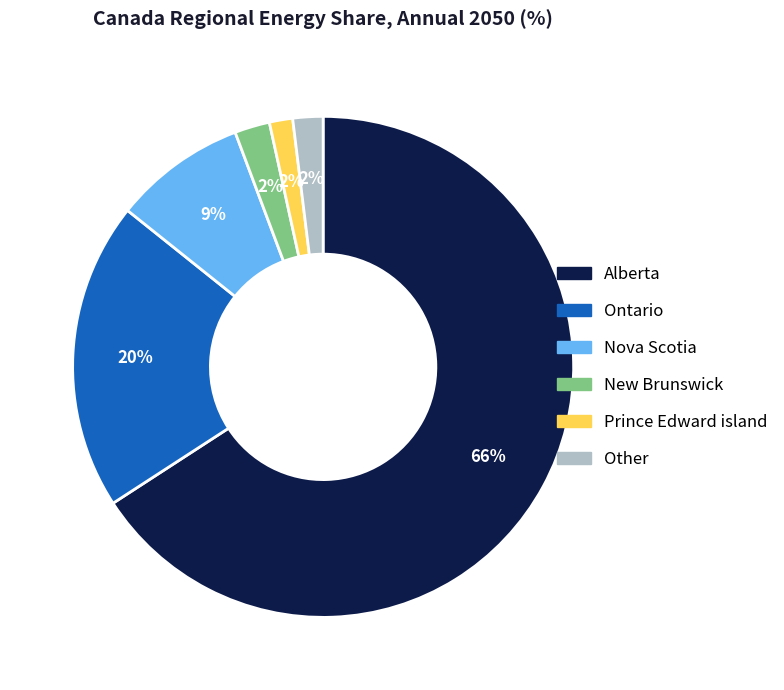

To the nearest percent, what is the average slice percentage?

17%